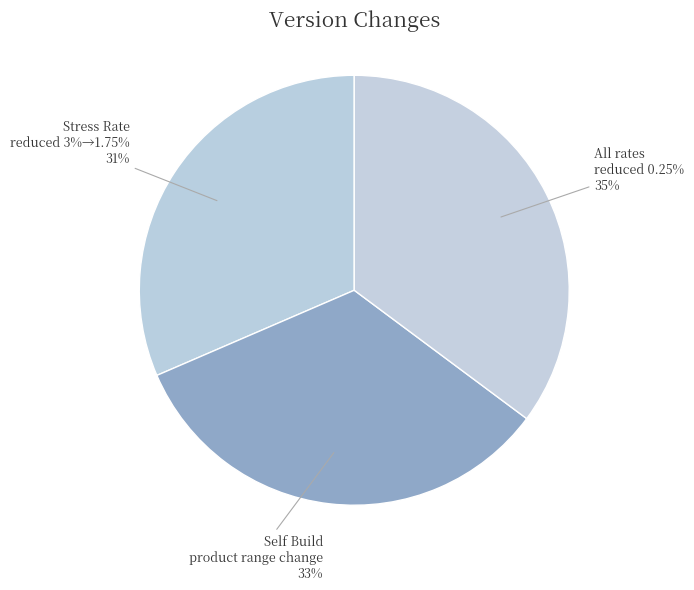

What is the ratio of the value at Stress Rate reduced from 3% to 1.75% to the value at Self Build On sale product range change?

0.9